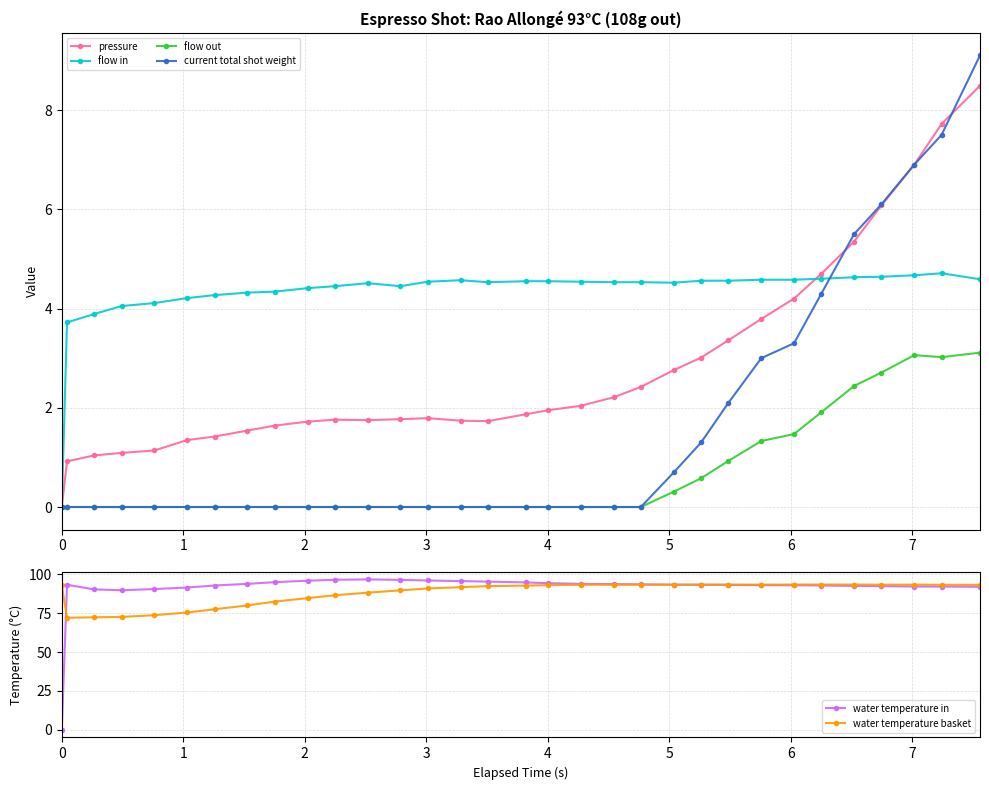

What is the value of the water temperature in point at the 24th from the left?

93.1